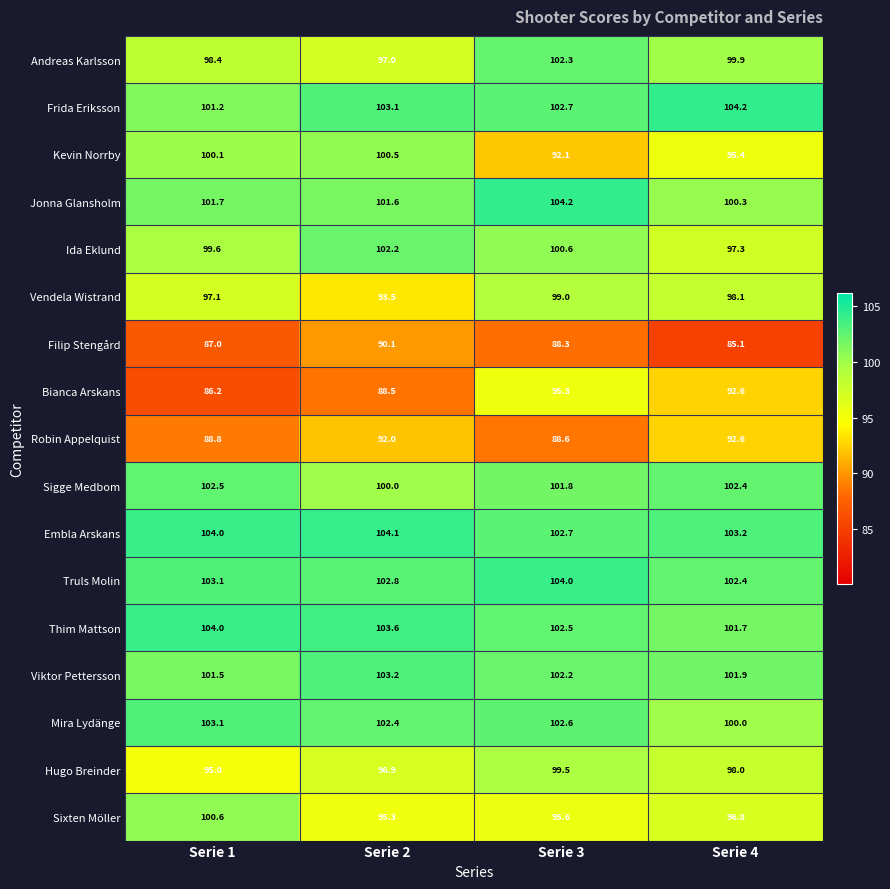

At which category is the sum across all series the highest?

Serie 3